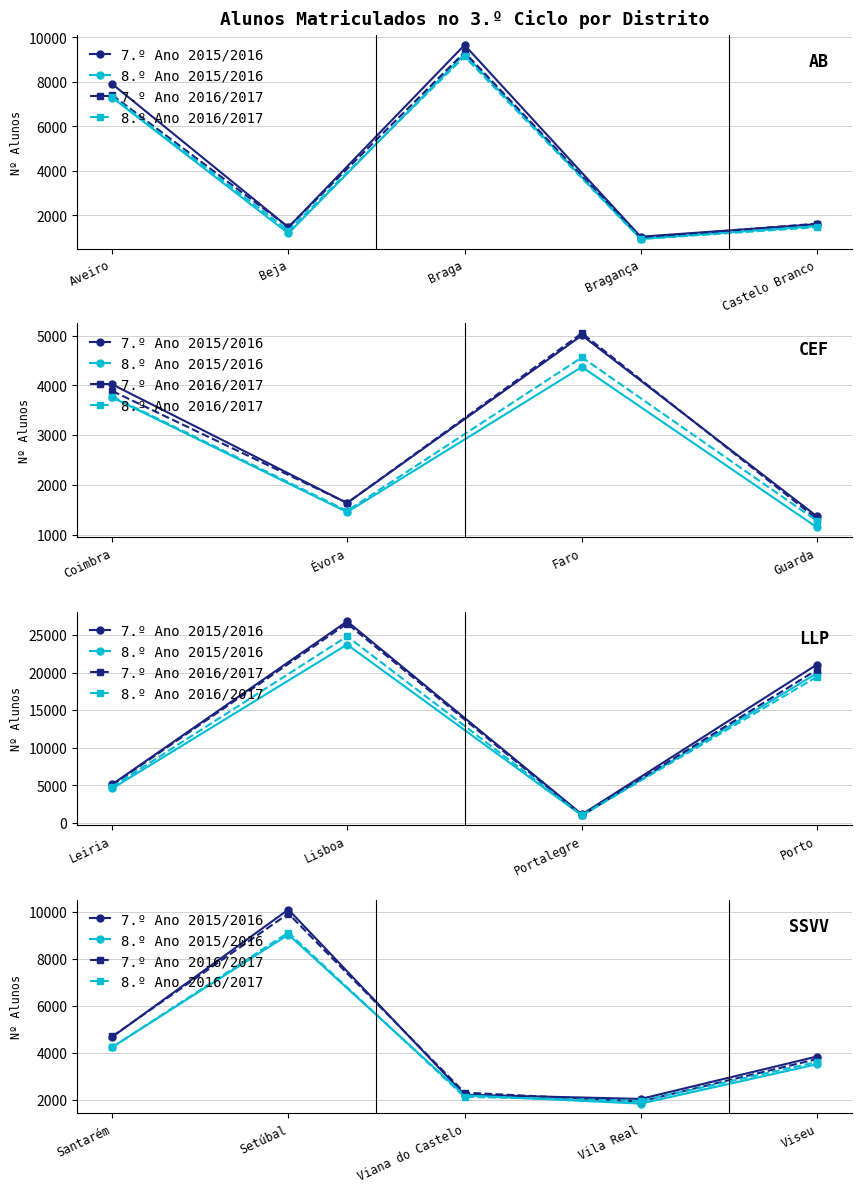

Where is 8.º Ano 2015/2016 nearest to the value 5427?

Santarém